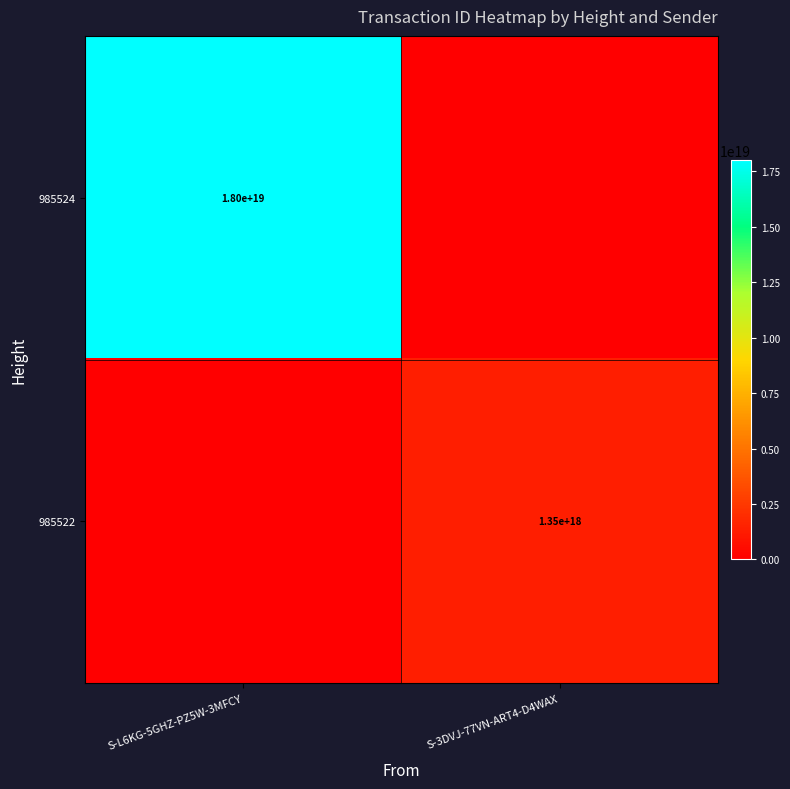

Is the value of 985524 at S-L6KG-5GHZ-PZ5W-3MFCY greater than the value of 985522 at S-3DVJ-77VN-ART4-D4WAX?

Yes